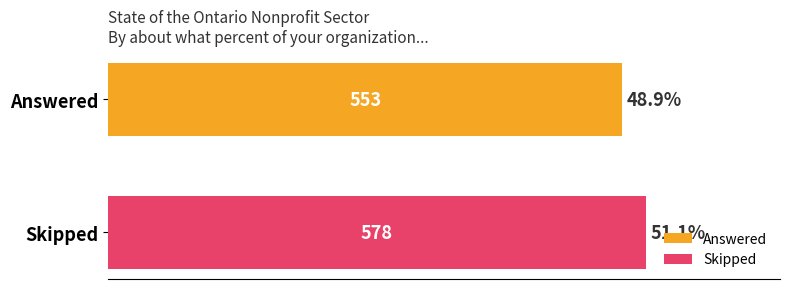

List the series in order of their overall mean, lowest first.

Answered, Skipped